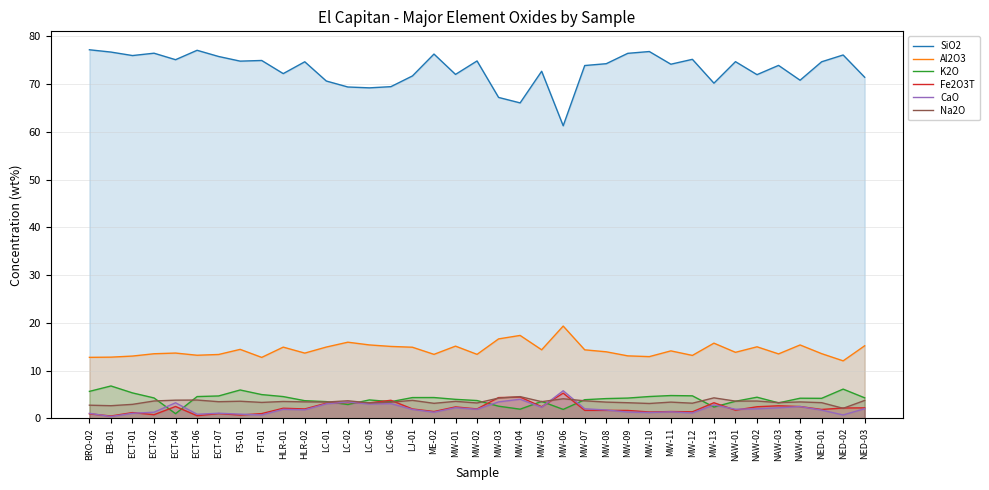

Read the Al2O3 value at NAW-01.

13.8